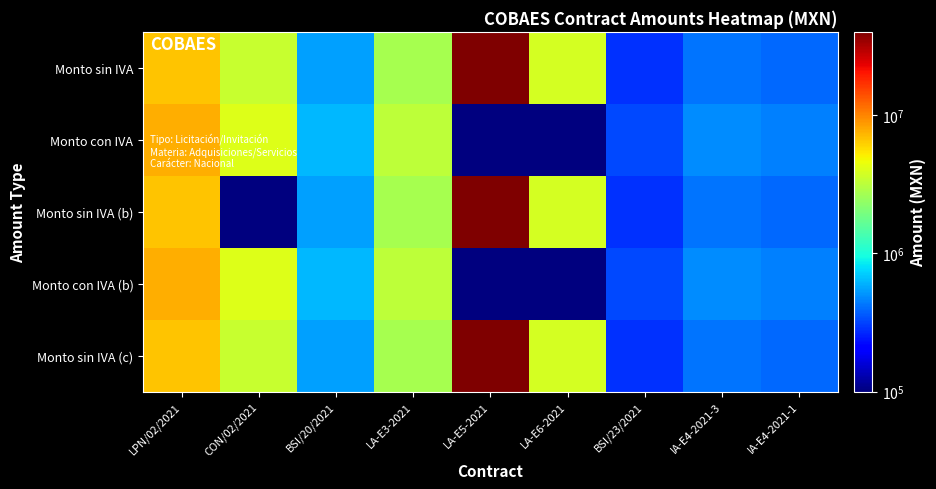

What is the spread (max minus min) of values at LA-E3-2021?

441379.3